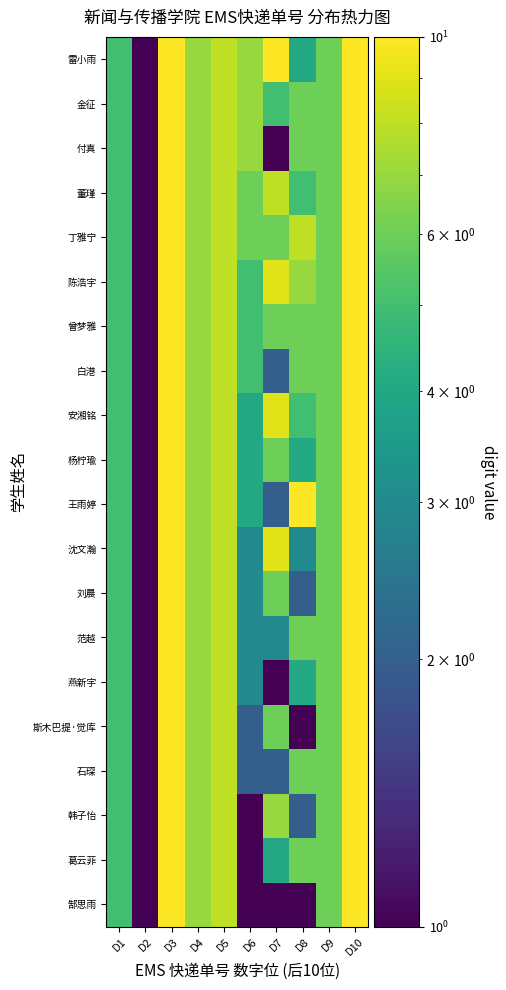

Reading left to right, transcribe all the data shown in this chart.

郜思雨: D1=5	D2=1	D3=10	D4=7	D5=8	D6=1	D7=1	D8=1	D9=6	D10=10
葛云菲: D1=5	D2=1	D3=10	D4=7	D5=8	D6=1	D7=4	D8=6	D9=6	D10=10
韩子怡: D1=5	D2=1	D3=10	D4=7	D5=8	D6=1	D7=7	D8=2	D9=6	D10=10
石琛: D1=5	D2=1	D3=10	D4=7	D5=8	D6=2	D7=2	D8=6	D9=6	D10=10
斯木巴提·觉库: D1=5	D2=1	D3=10	D4=7	D5=8	D6=2	D7=6	D8=1	D9=6	D10=10
燕新宇: D1=5	D2=1	D3=10	D4=7	D5=8	D6=3	D7=1	D8=4	D9=6	D10=10
范越: D1=5	D2=1	D3=10	D4=7	D5=8	D6=3	D7=3	D8=6	D9=6	D10=10
刘晨: D1=5	D2=1	D3=10	D4=7	D5=8	D6=3	D7=6	D8=2	D9=6	D10=10
沈文瀚: D1=5	D2=1	D3=10	D4=7	D5=8	D6=3	D7=9	D8=3	D9=6	D10=10
王雨婷: D1=5	D2=1	D3=10	D4=7	D5=8	D6=4	D7=2	D8=10	D9=6	D10=10
杨柠瑜: D1=5	D2=1	D3=10	D4=7	D5=8	D6=4	D7=6	D8=4	D9=6	D10=10
安湘铭: D1=5	D2=1	D3=10	D4=7	D5=8	D6=4	D7=9	D8=5	D9=6	D10=10
白港: D1=5	D2=1	D3=10	D4=7	D5=8	D6=5	D7=2	D8=6	D9=6	D10=10
曾梦雅: D1=5	D2=1	D3=10	D4=7	D5=8	D6=5	D7=6	D8=6	D9=6	D10=10
陈浩宇: D1=5	D2=1	D3=10	D4=7	D5=8	D6=5	D7=9	D8=7	D9=6	D10=10
丁雅宁: D1=5	D2=1	D3=10	D4=7	D5=8	D6=6	D7=6	D8=8	D9=6	D10=10
董瑾: D1=5	D2=1	D3=10	D4=7	D5=8	D6=6	D7=8	D8=5	D9=6	D10=10
付真: D1=5	D2=1	D3=10	D4=7	D5=8	D6=7	D7=1	D8=6	D9=6	D10=10
金征: D1=5	D2=1	D3=10	D4=7	D5=8	D6=7	D7=5	D8=6	D9=6	D10=10
雷小雨: D1=5	D2=1	D3=10	D4=7	D5=8	D6=7	D7=10	D8=4	D9=6	D10=10